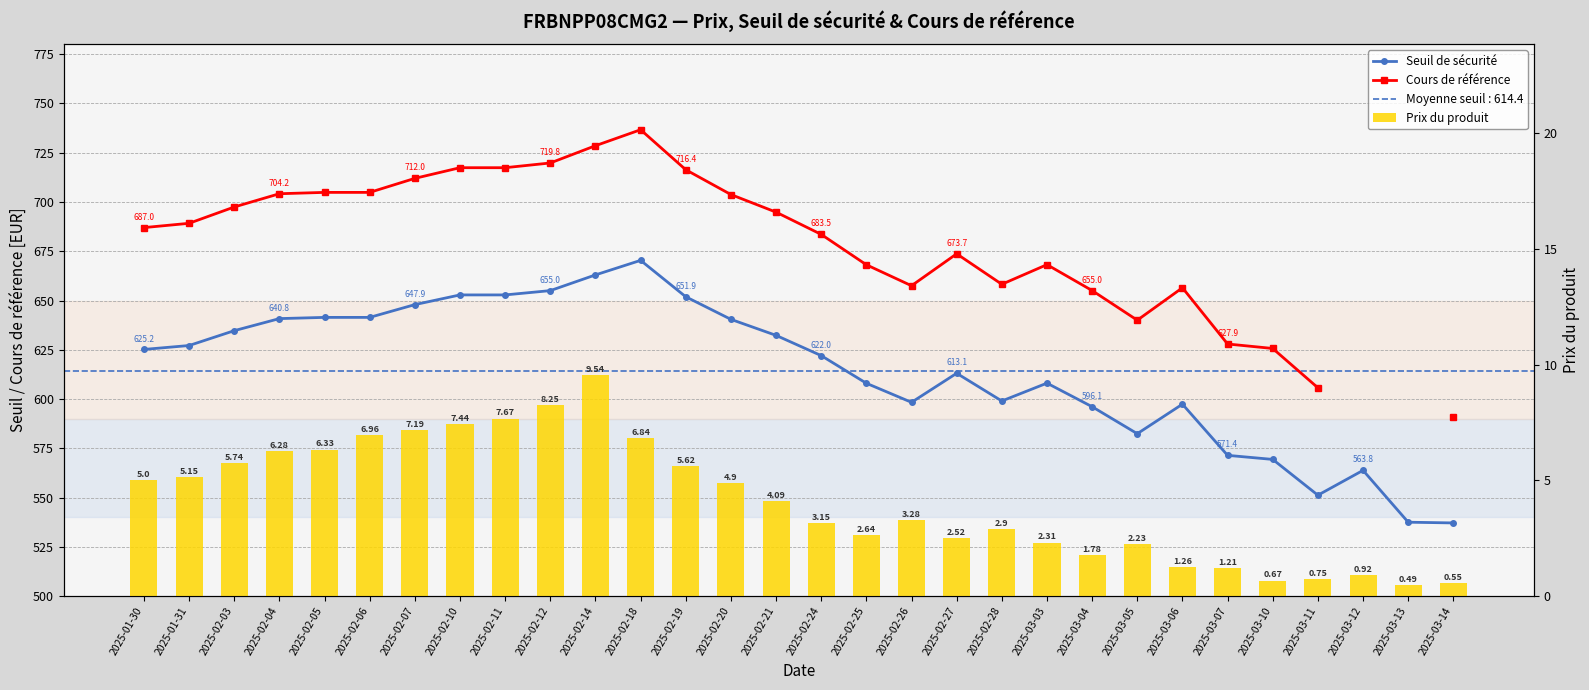

How many groups of bars are there?

30